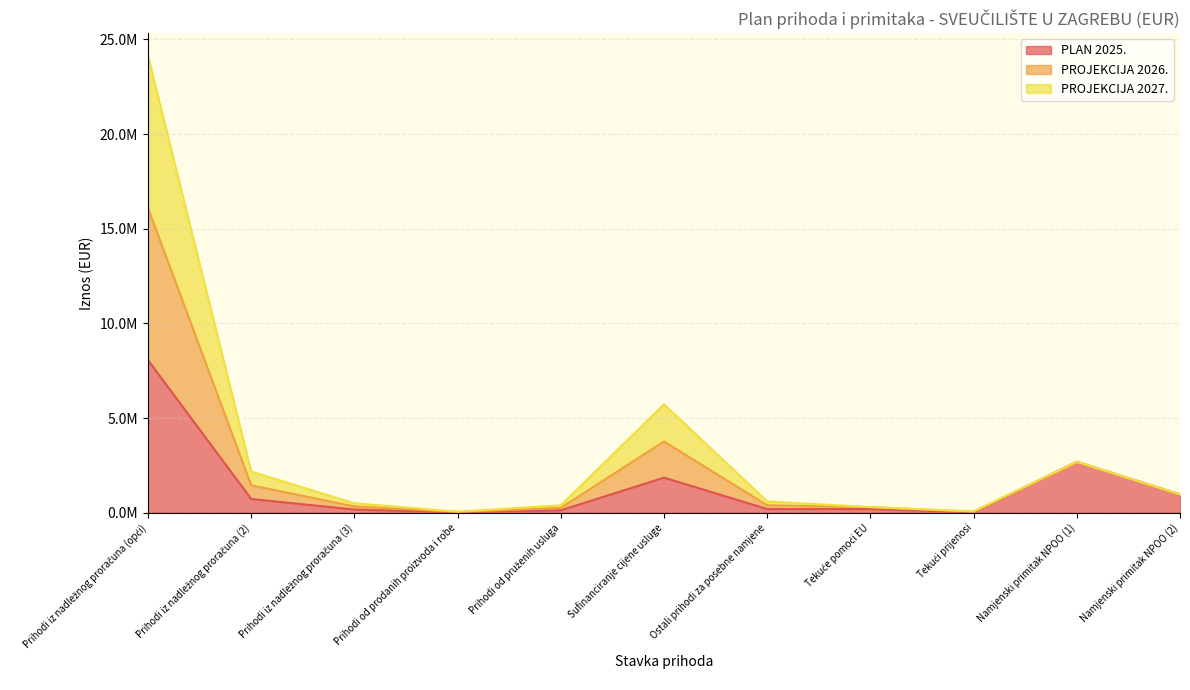

What are all the series names shown in the legend?

PLAN 2025., PROJEKCIJA 2026., PROJEKCIJA 2027.